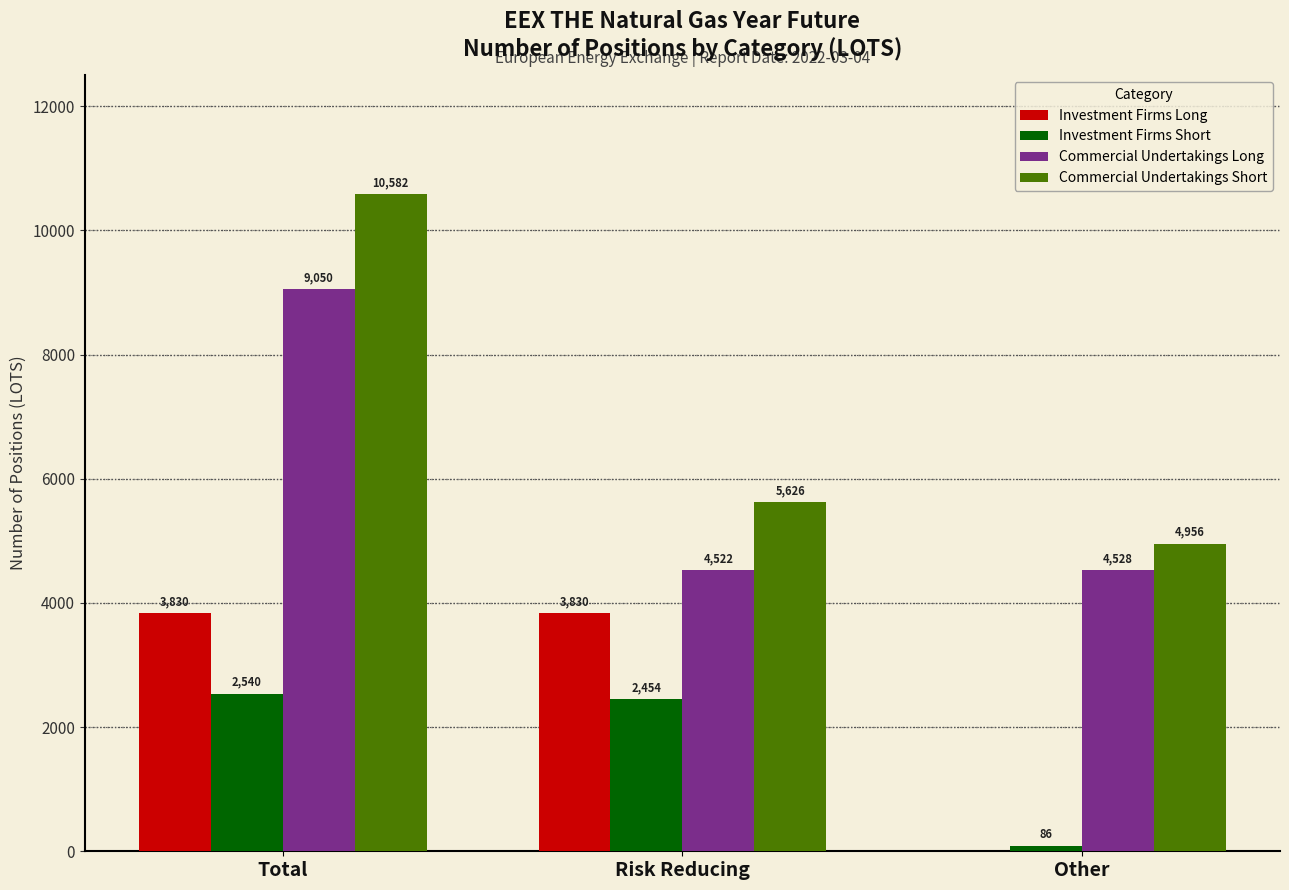

Are the bars horizontal?

No